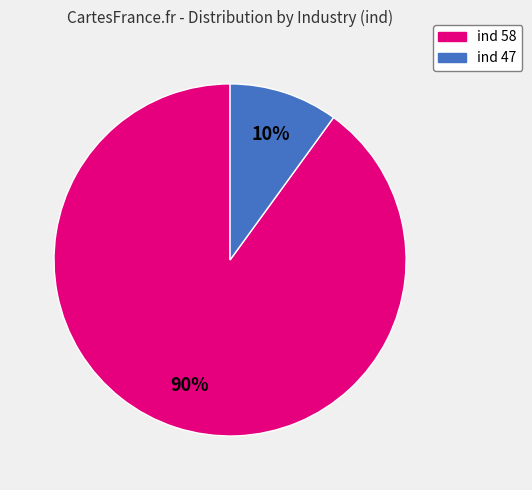

To the nearest percent, what is the difference between the largest and smallest slice percentages?

80%